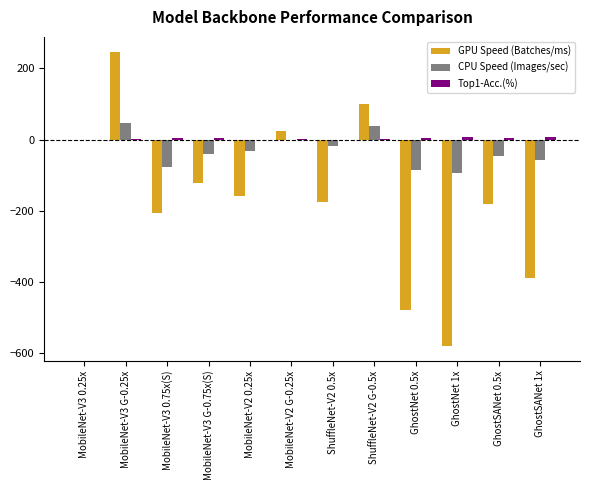

How many data points does each series have?

12